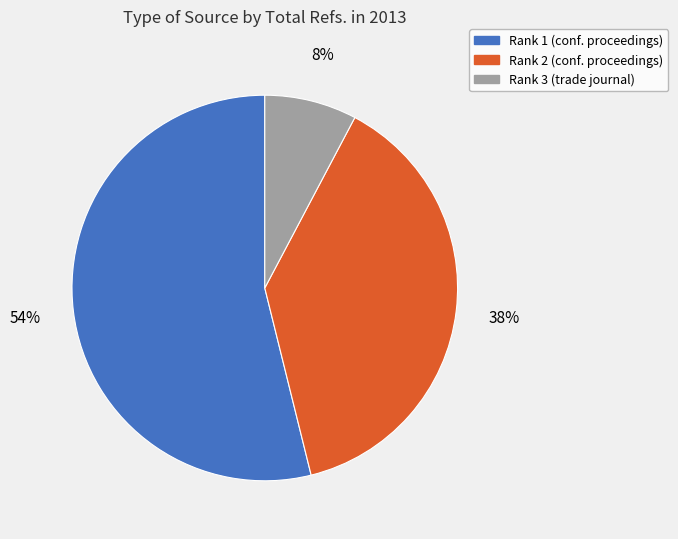

Does any single category account for the majority?

Yes